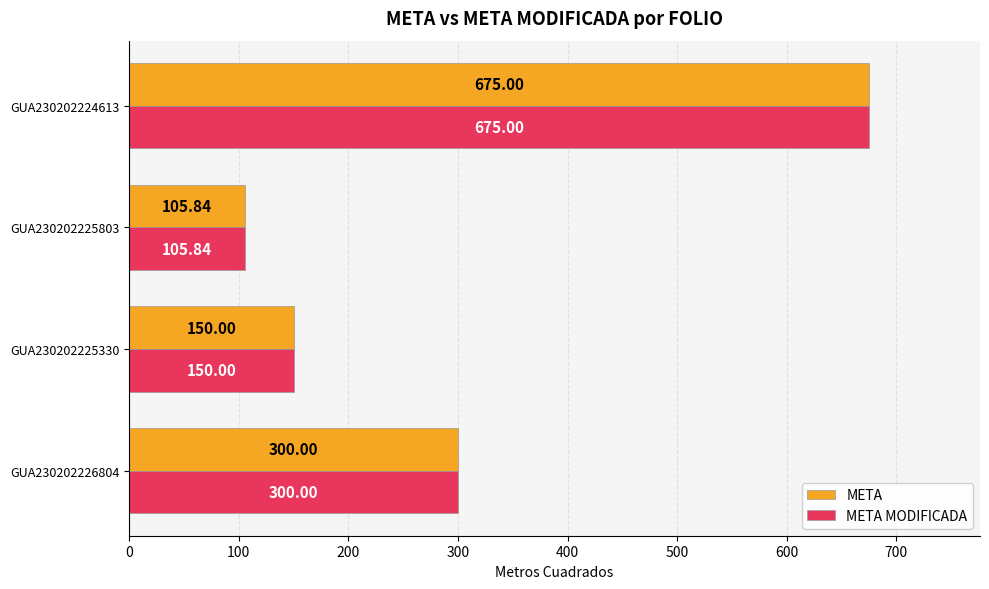

What are all the series names shown in the legend?

META, META MODIFICADA